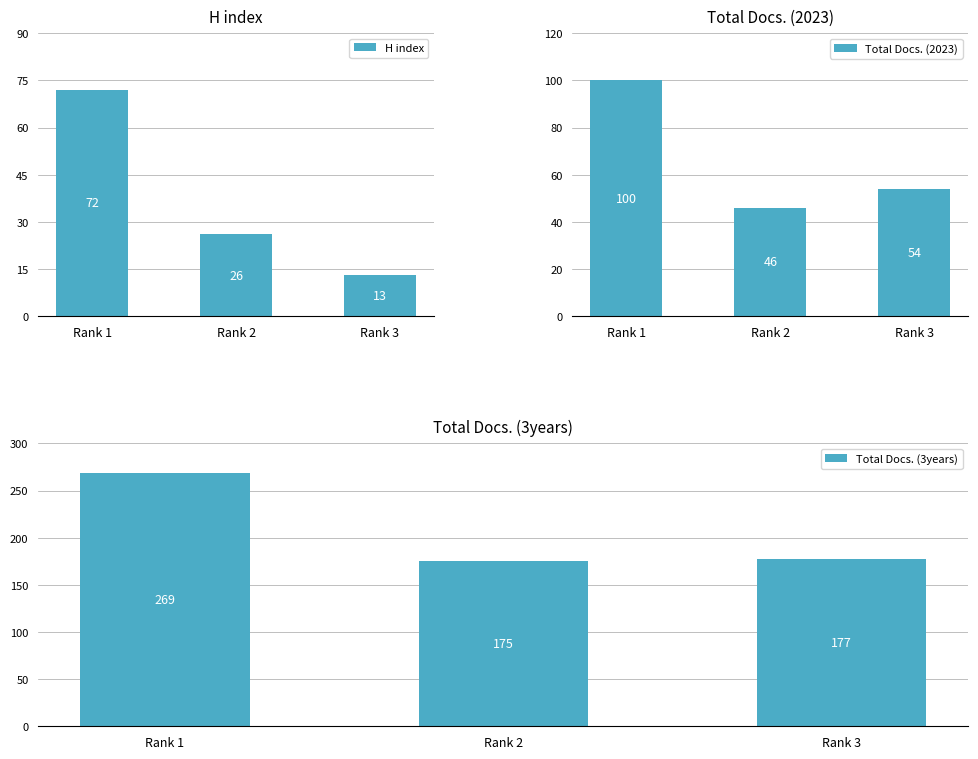

At how many categories does at least one series exceed 116?

3